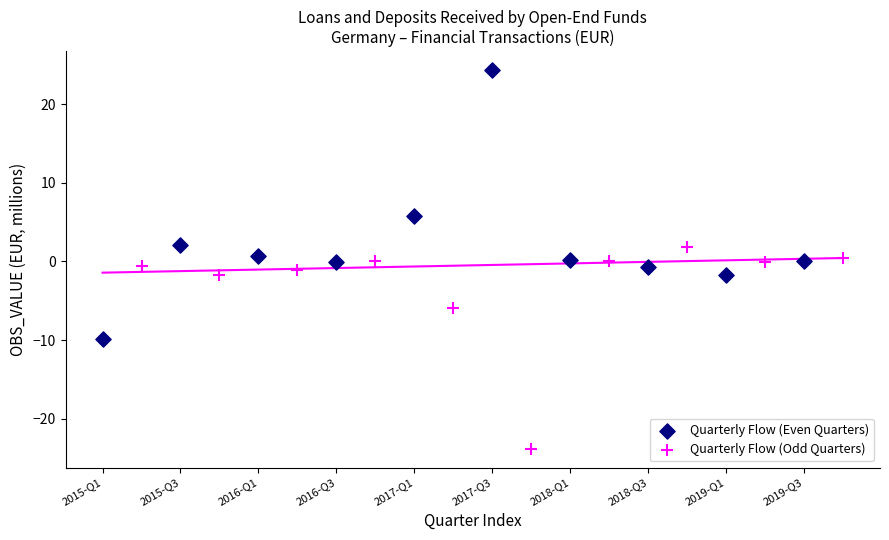

Which series contains the highest Y value?

Quarterly Flow (Even Quarters)